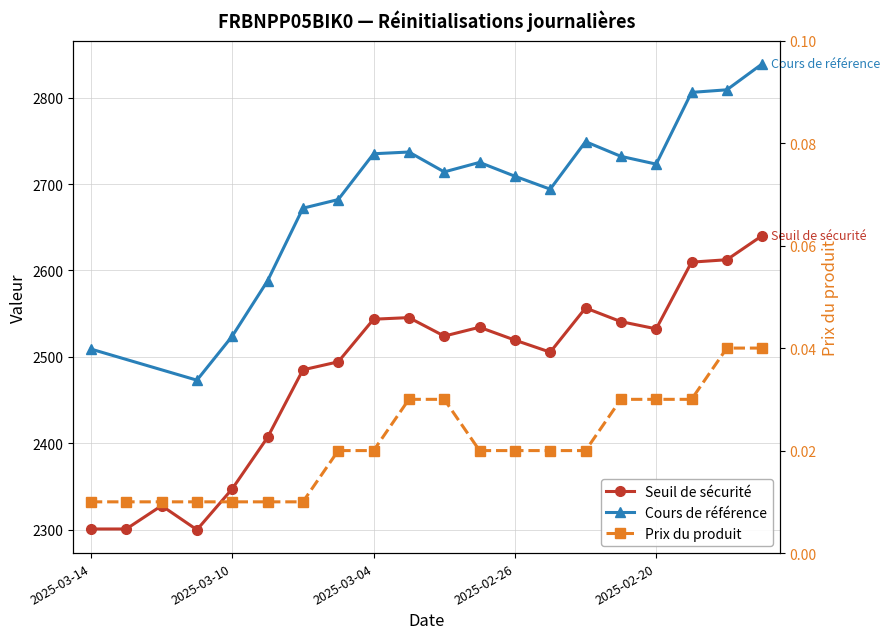

What is the sum of all Prix du produit values?

0.4